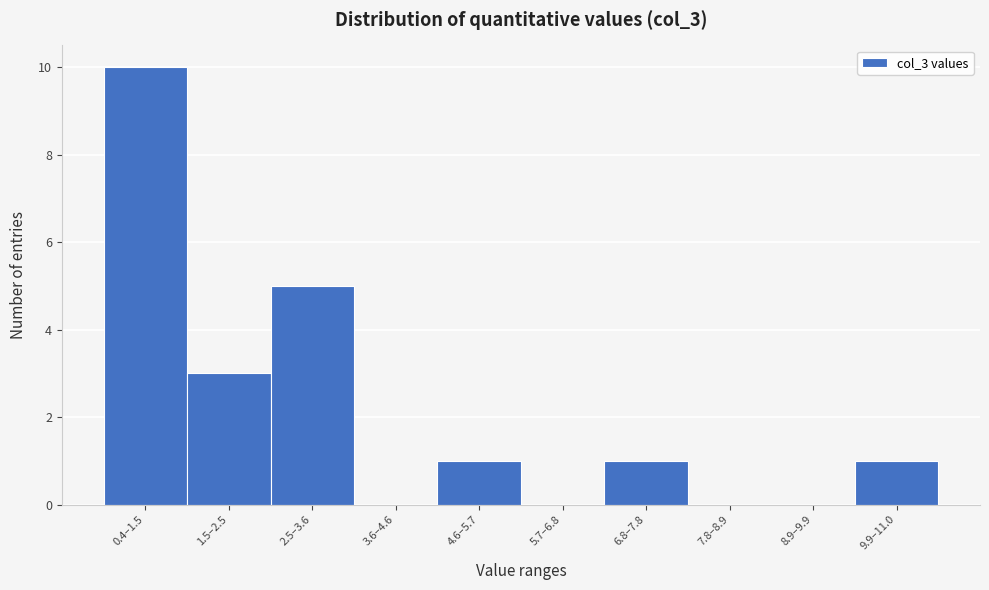

Reading left to right, list all the values displayed in this chart.

0.4–1.5=10	1.5–2.5=3	2.5–3.6=5	3.6–4.6=0	4.6–5.7=1	5.7–6.8=0	6.8–7.8=1	7.8–8.9=0	8.9–9.9=0	9.9–11.0=1